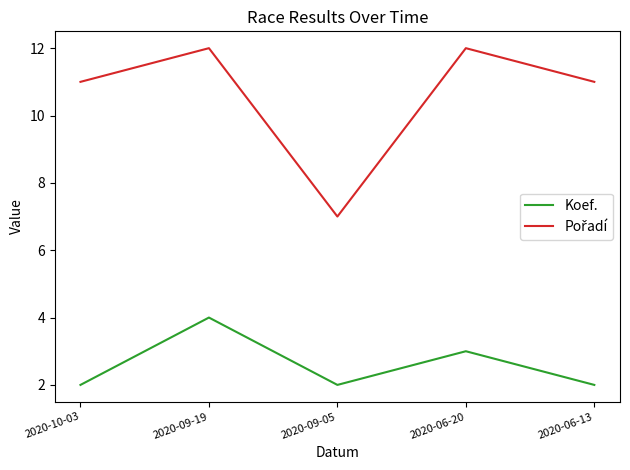

What is the difference between the second highest and second lowest values in the Koef. series?

1